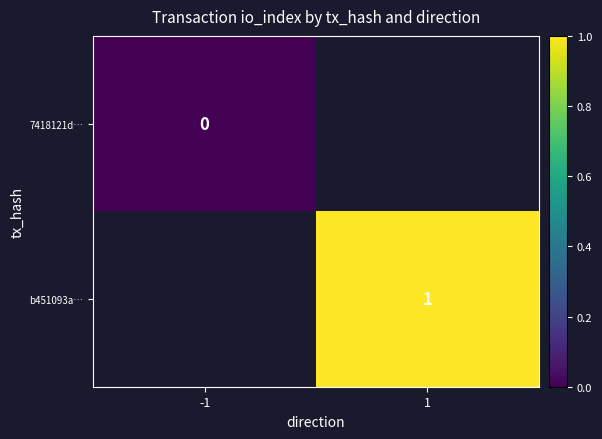

The b451093a… series shows 0 at 1. True or false?

False